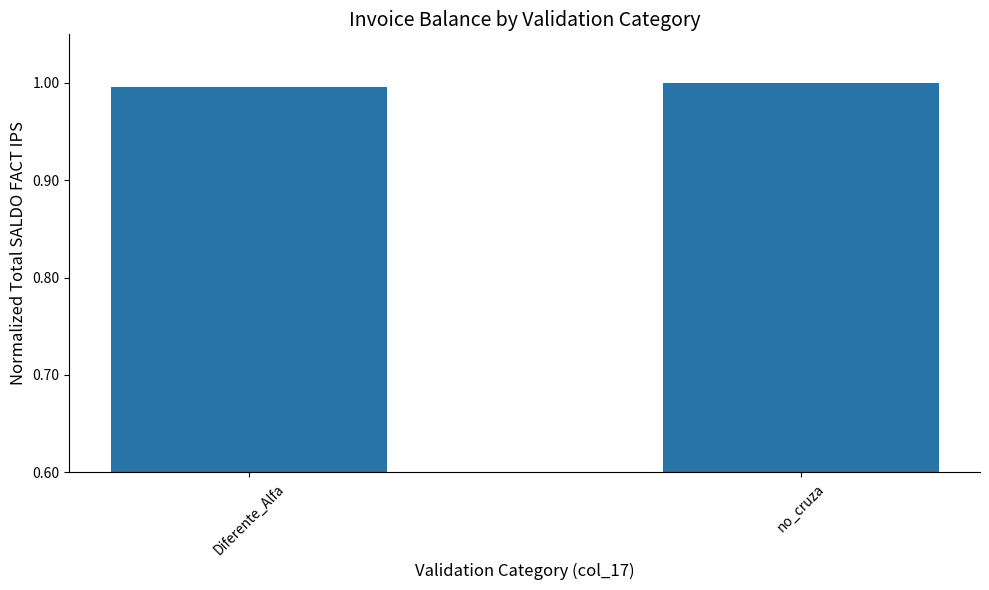

How many data points are less than 1?

1